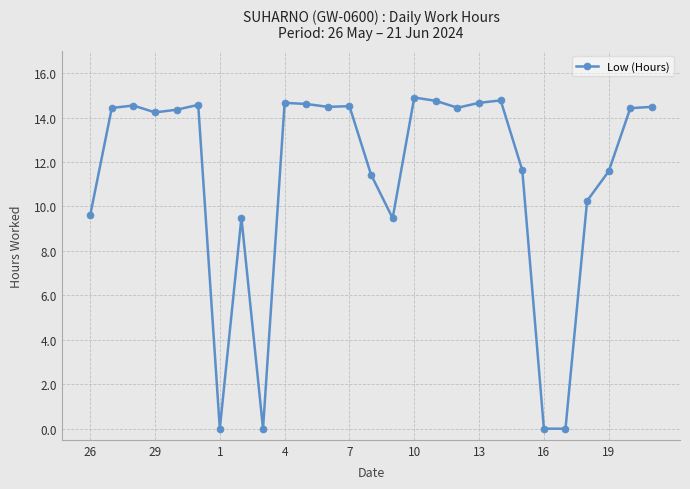

What is the value of the 2nd point from the left?

14.4